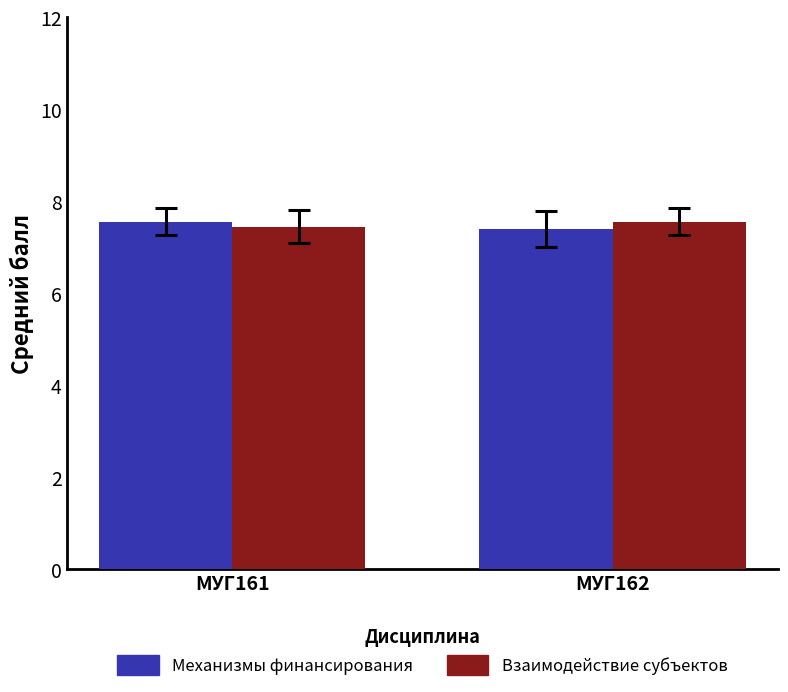

What is the total value across all series at МУГ161?

15.0